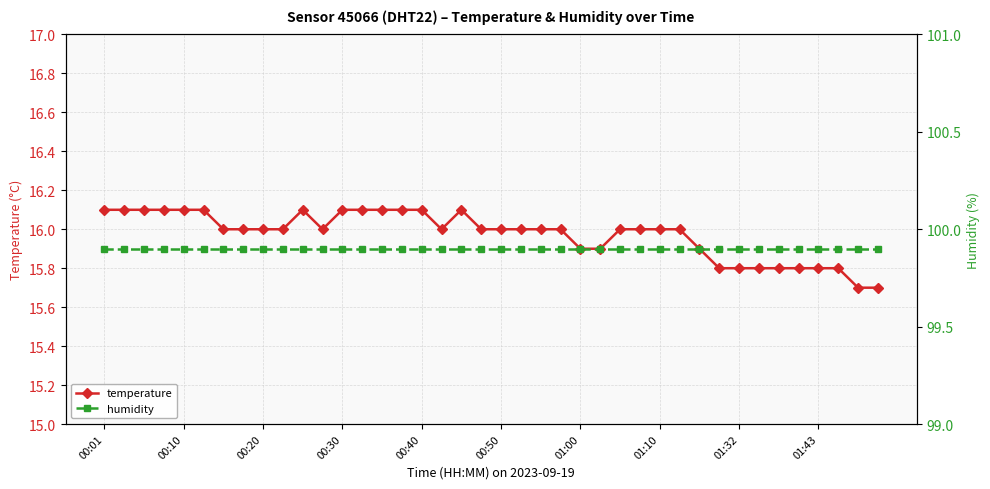

Where is temperature nearest to the value 15?

38